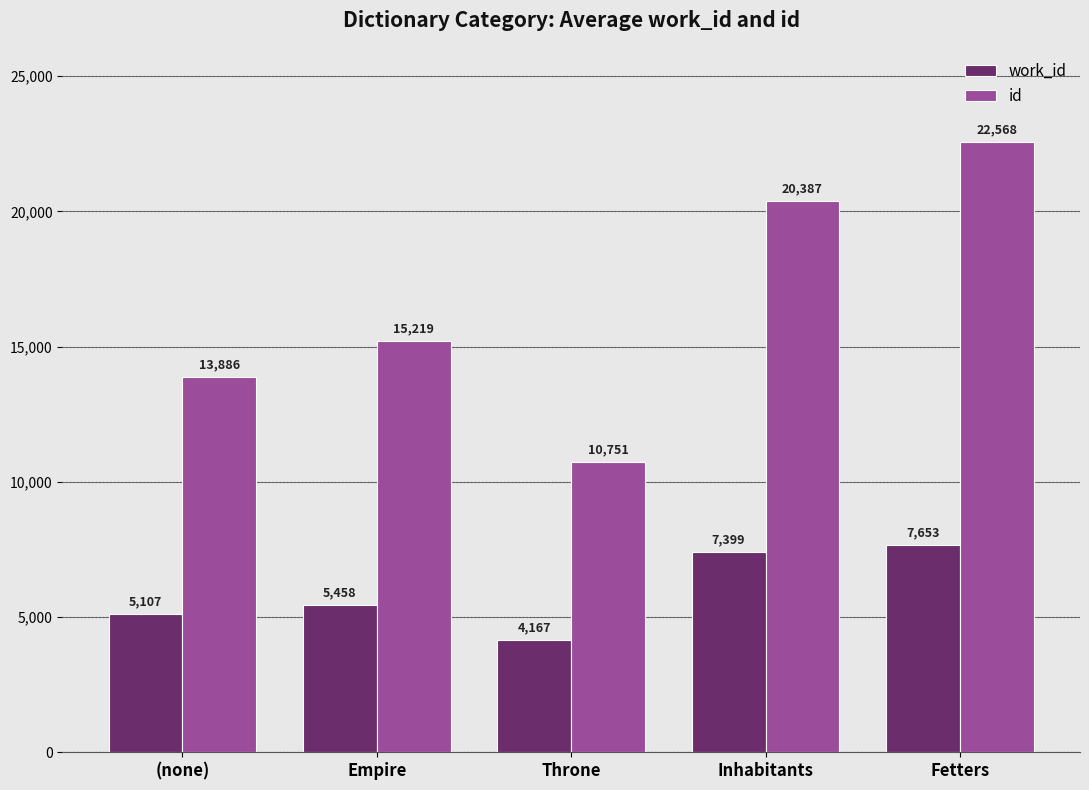

What is the total value across all series at Fetters?

30221.0